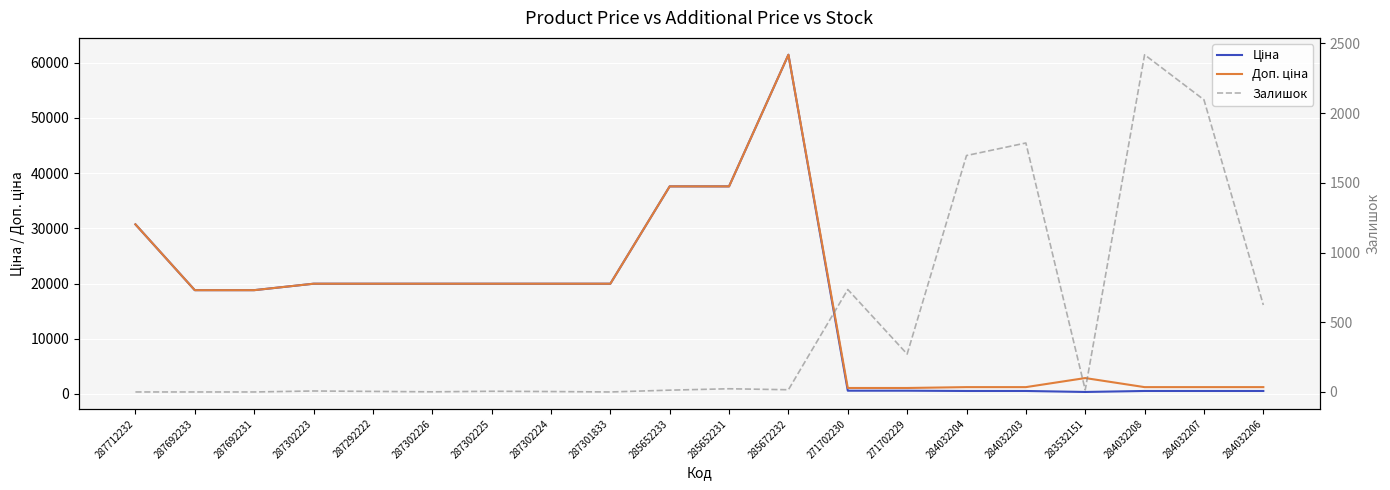

List the labels in order of Залишок value, largest first.

284032208, 284032207, 284032203, 284032204, 271702230, 284032206, 271702229, 285652231, 285672232, 283532151, 285652233, 287302223, 287302225, 287292222, 287302224, 287302226, 287712232, 287692233, 287692231, 287301833